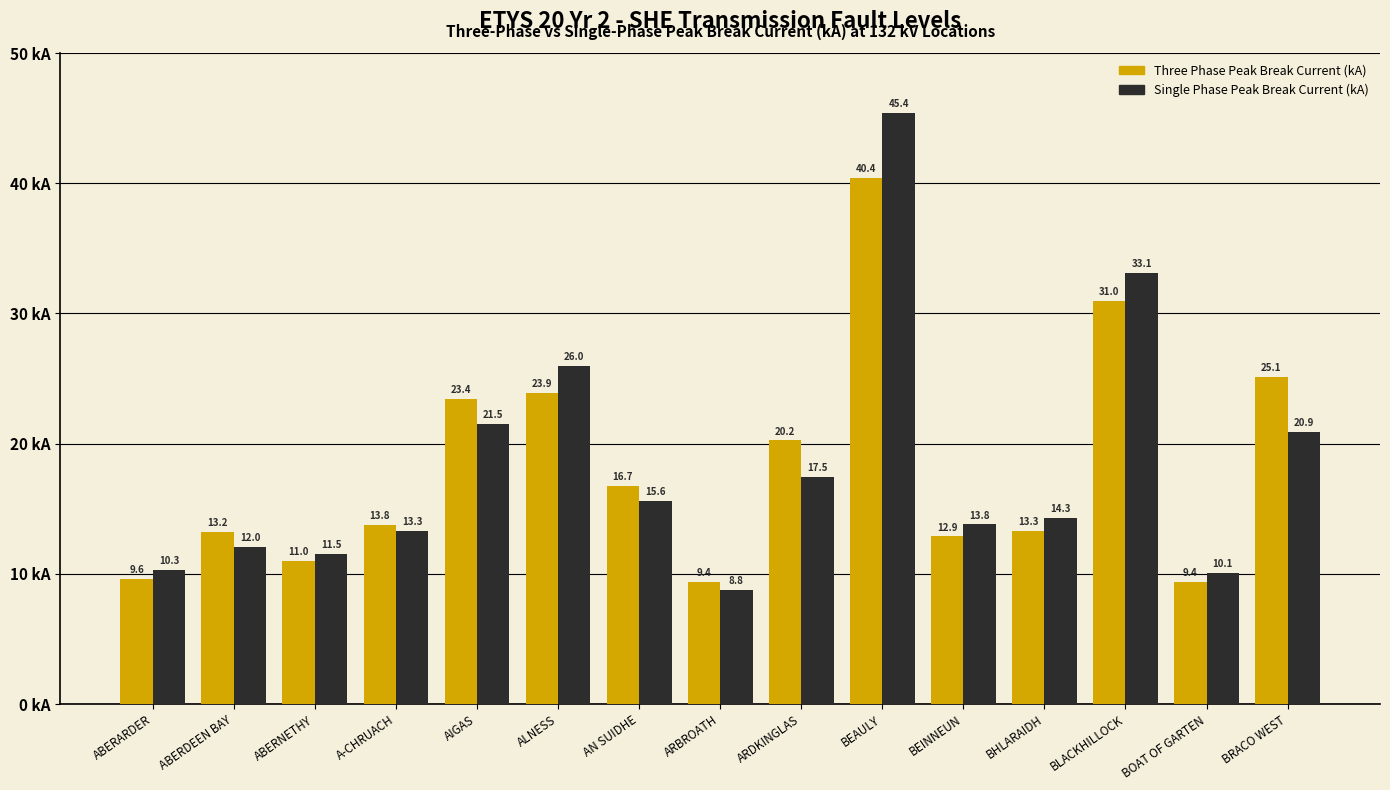

Which series has the widest spread of values?

Single Phase Peak Break Current (kA)